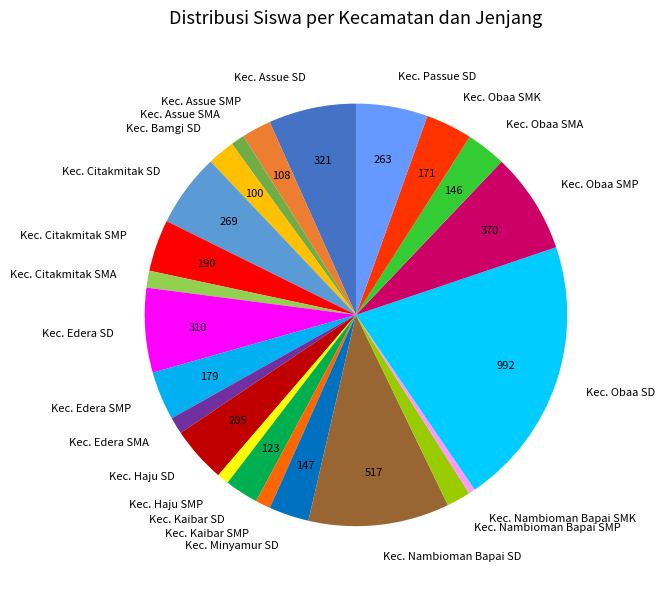

Which slice is the largest?

Kec. Obaa SD